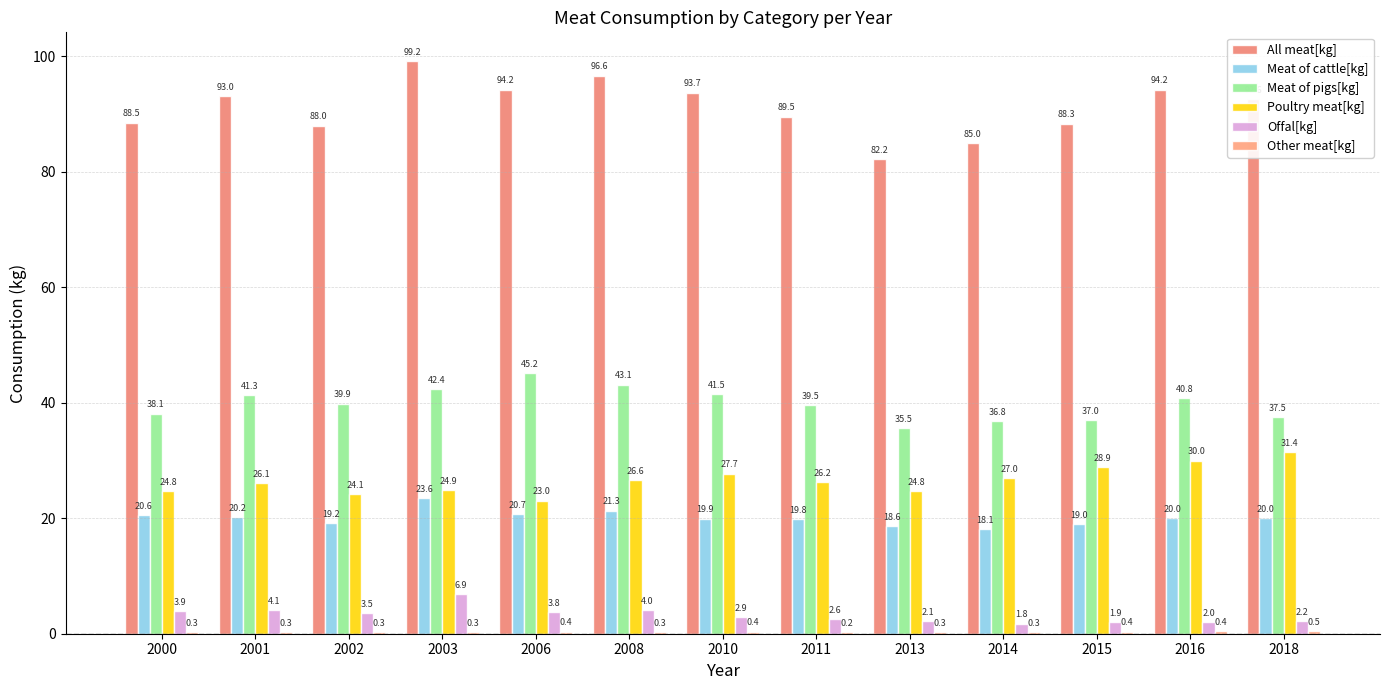

What is the maximum value shown in the chart?

99.2